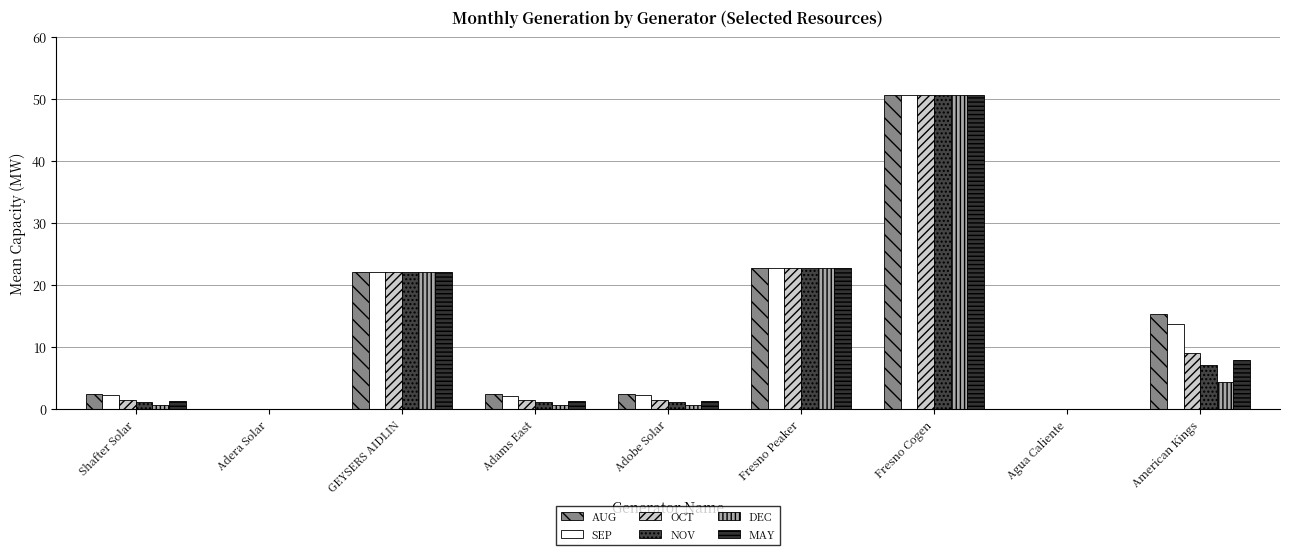

What is the difference between the maximum and minimum values in the OCT series?

50.6